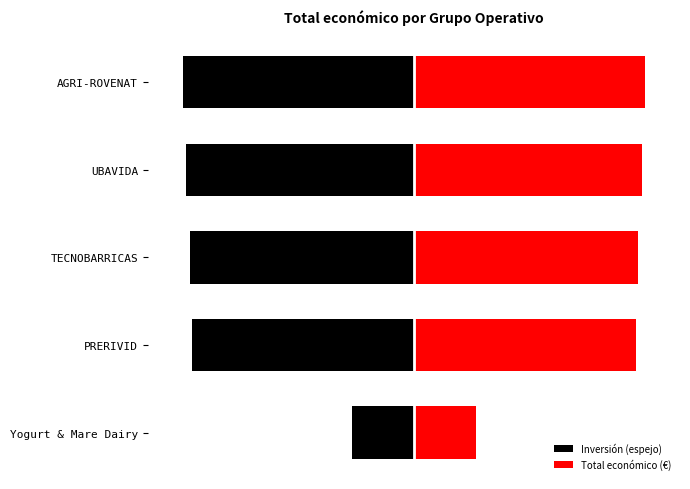

At how many categories does at least one series exceed 218667?

4